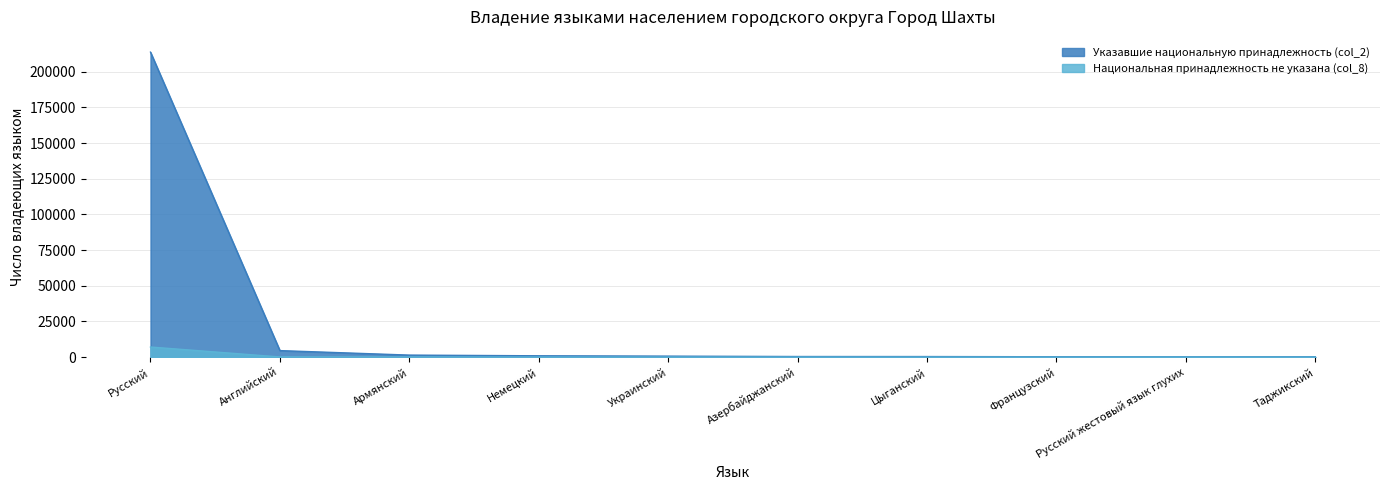

In Указавшие национальную принадлежность (col_2), how many points are lower than both neighbors (excluding endpoints)?

1